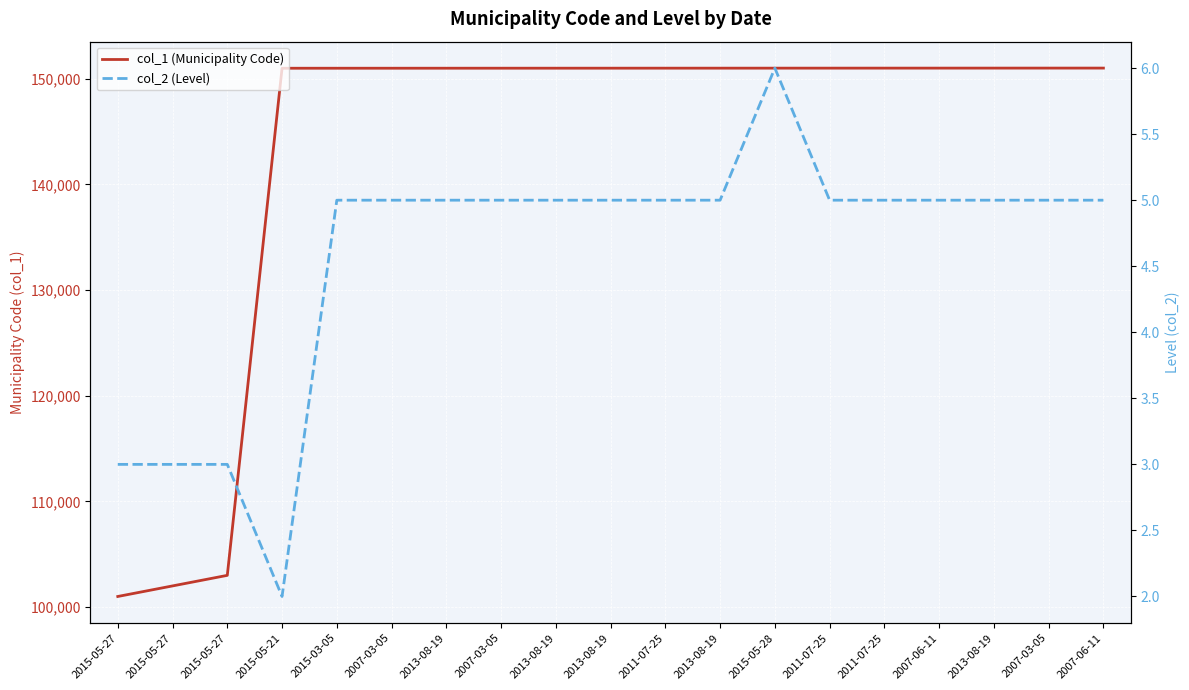

Rank the series by their average value, from highest to lowest.

col_1 (Municipality Code), col_2 (Level)